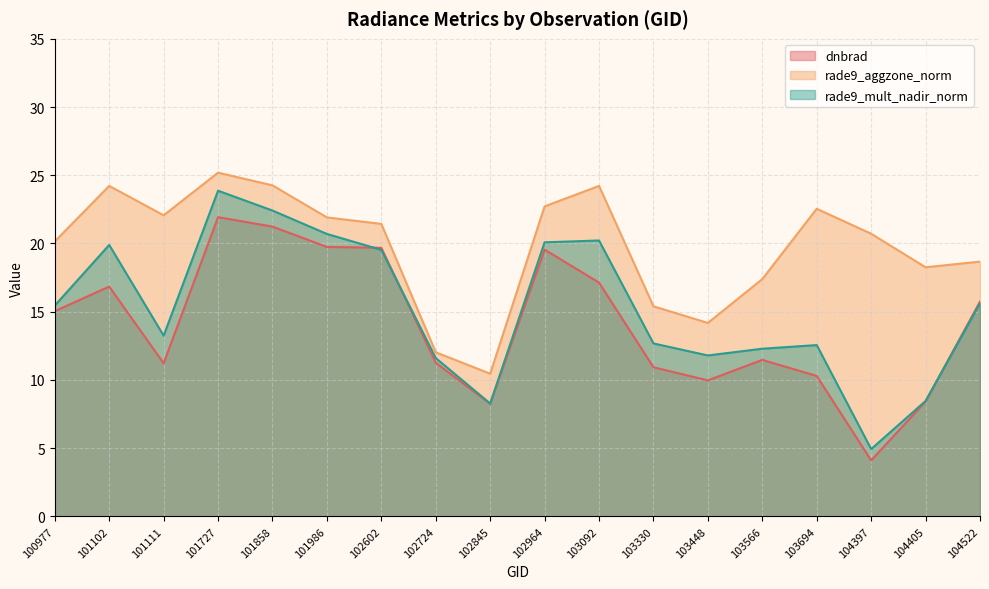

List the series in order of their peak value, highest first.

rade9_aggzone_norm, rade9_mult_nadir_norm, dnbrad